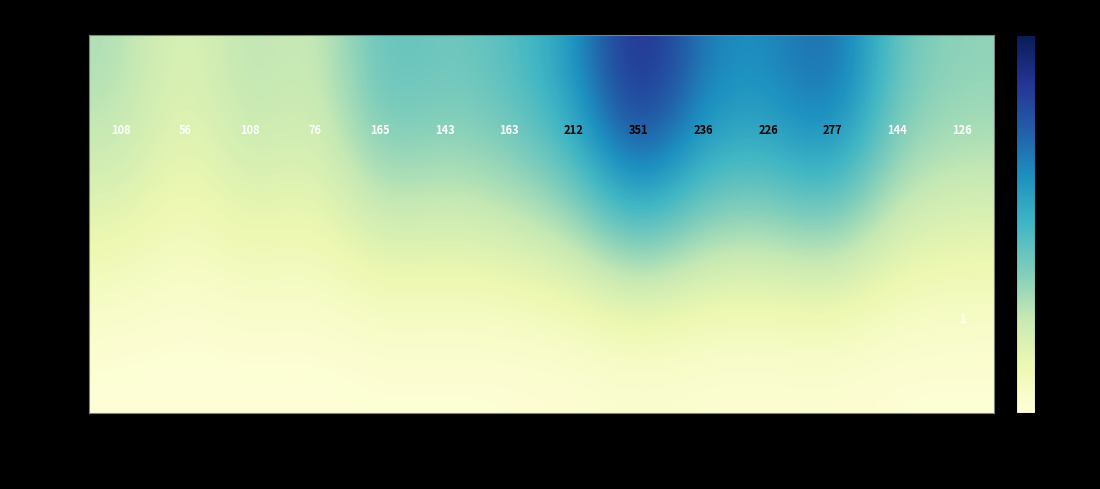

What is the spread (max minus min) of values at 2013?

76